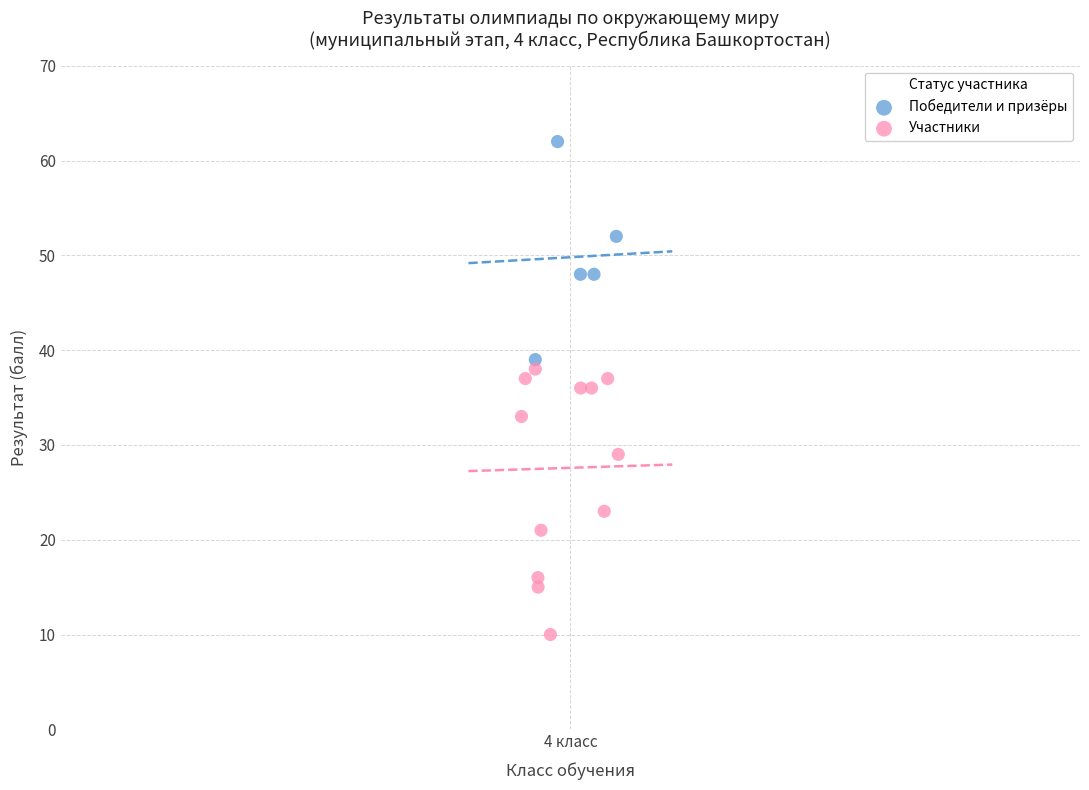

Which series reaches the maximum Y coordinate?

Победители и призёры